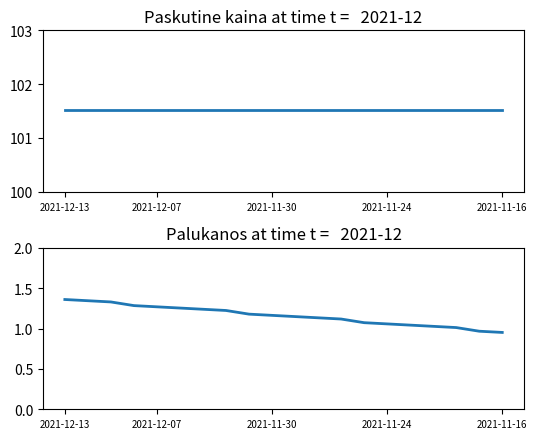

True or false: Palukanos and Paskutine kaina intersect in this chart.

False